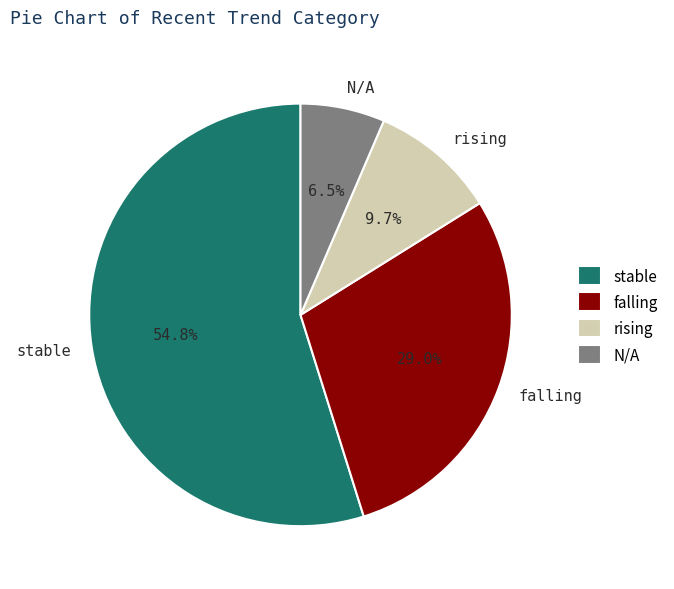

To the nearest percent, what is the average slice percentage?

25%